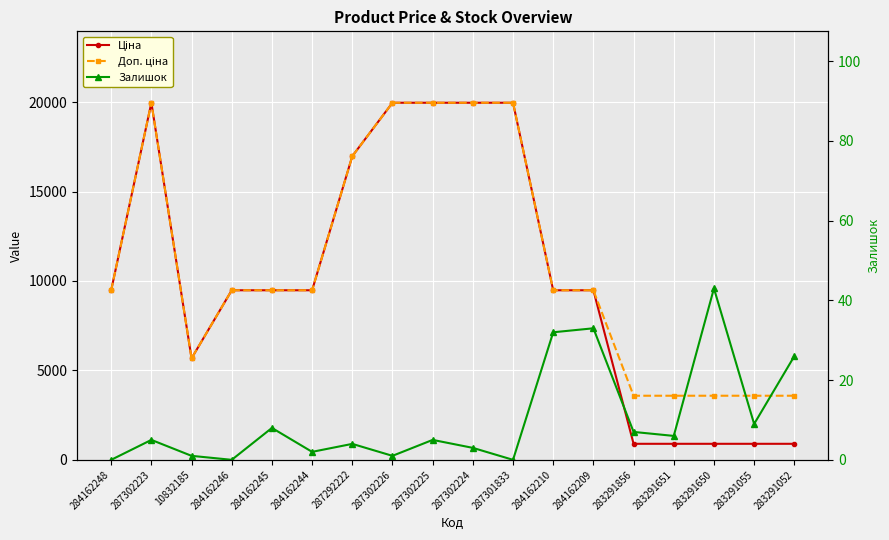

Which series has the widest spread of values?

Ціна